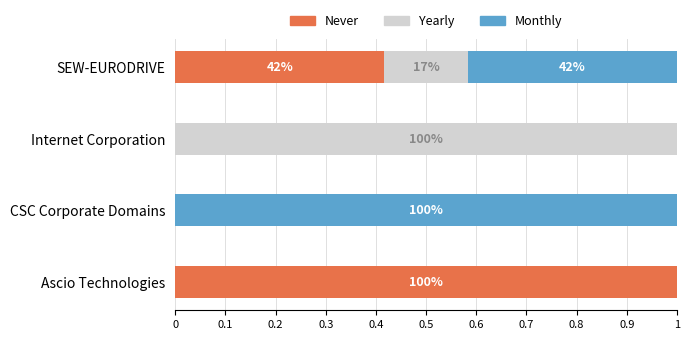

What are all the series names shown in the legend?

Never, Yearly, Monthly